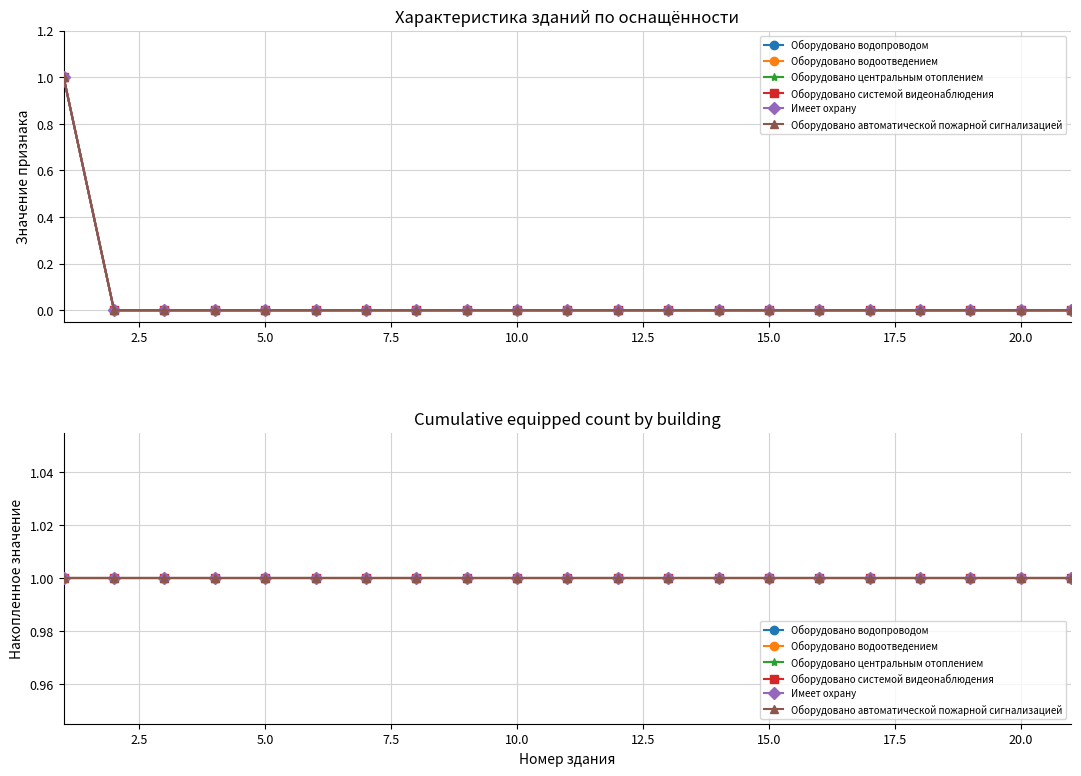

True or false: Оборудовано автоматической пожарной сигнализацией has more than 0 points higher than both neighbors.

False